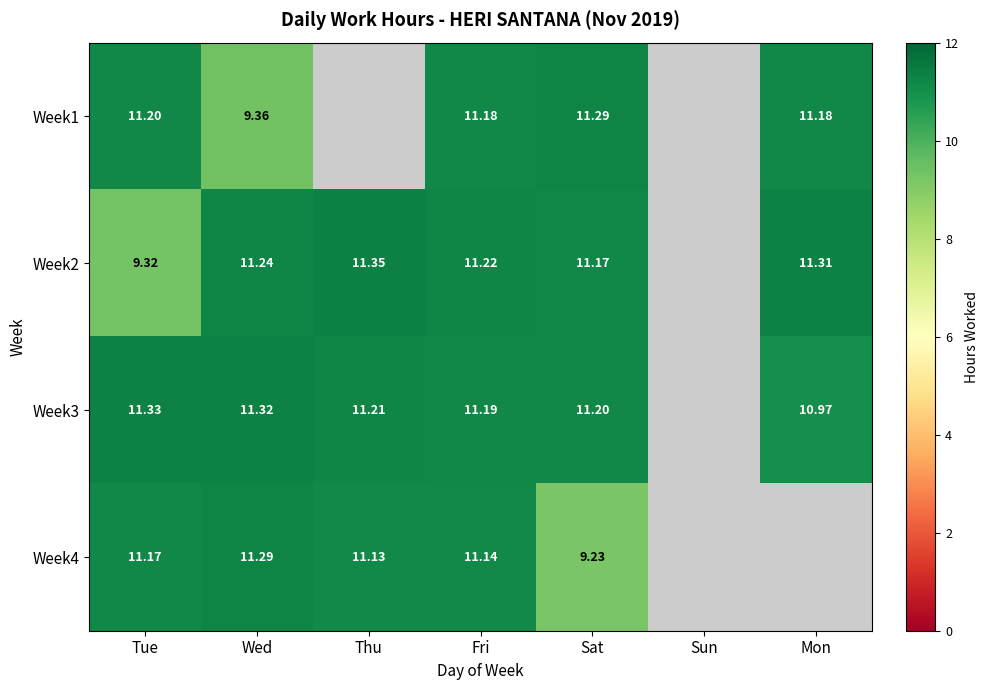

How many data points does each series have?

7